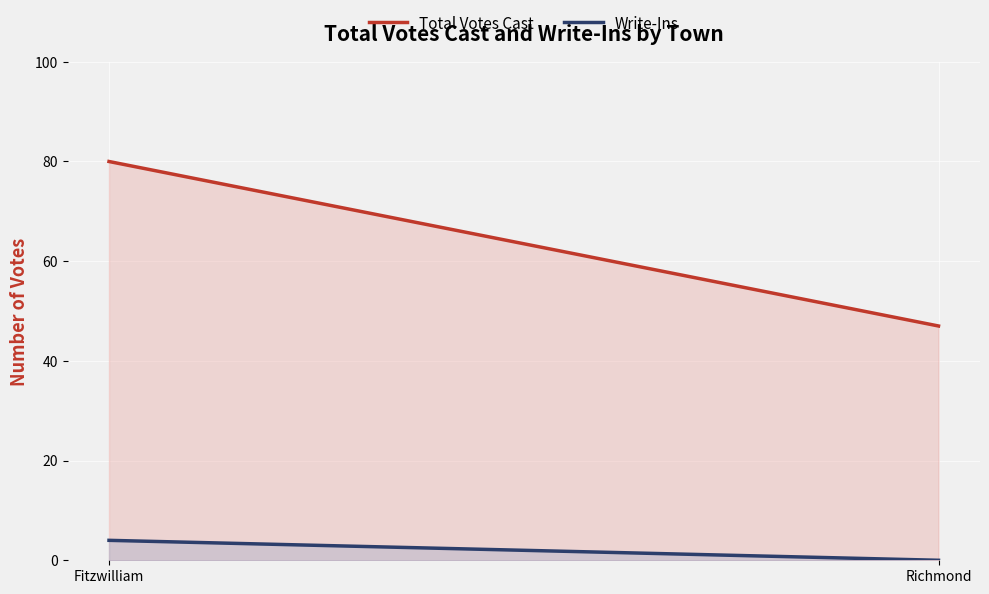

Is it true that Total Votes Cast equals 33 at Richmond?

False